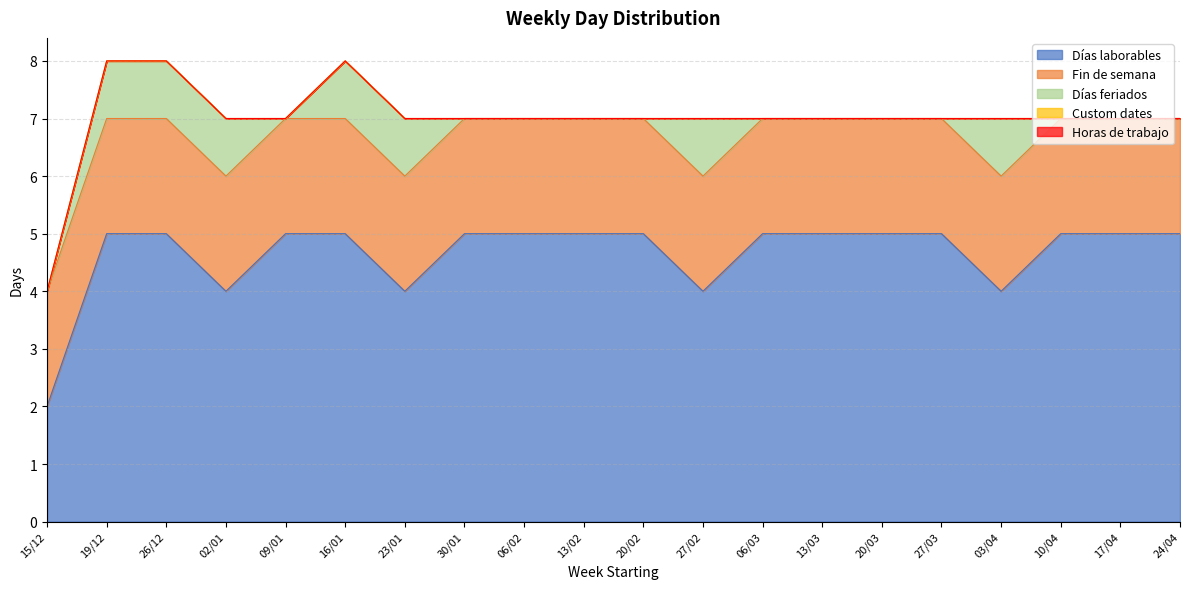

What is the label of the 8th point from the left?

30/01